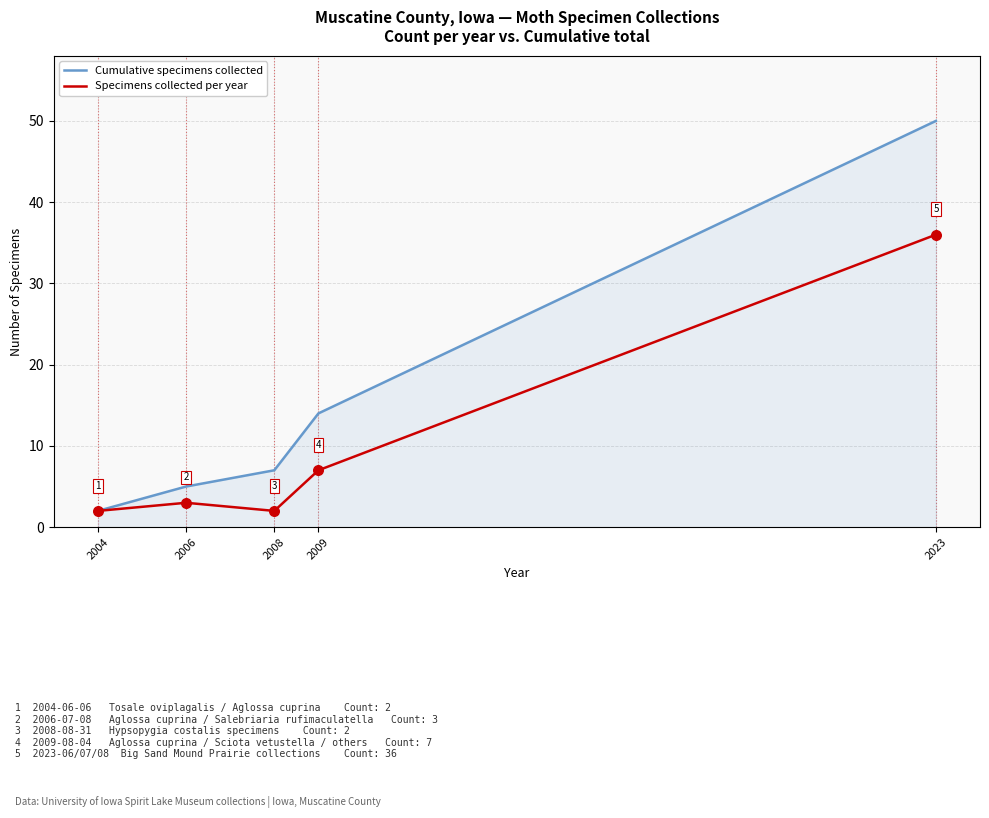

At which category is the sum across all series the highest?

2023